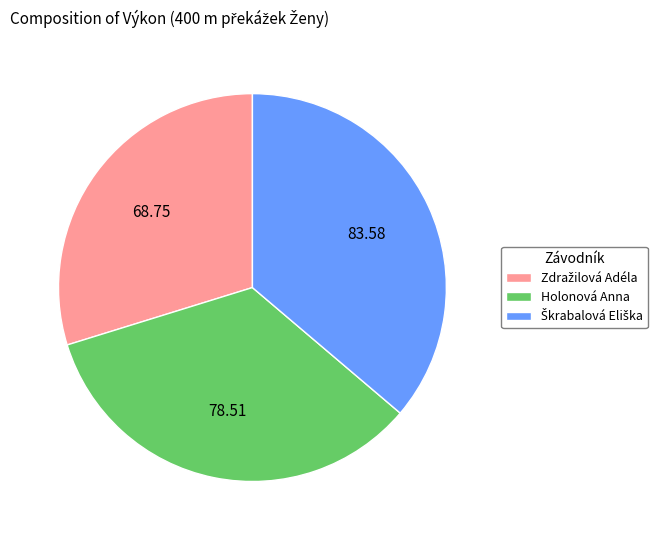

How many segments does this pie chart have?

3